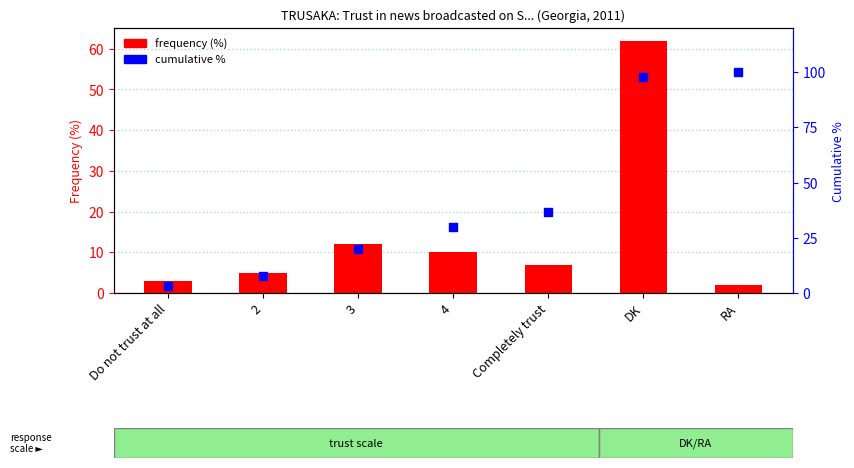

At how many categories does at least one series exceed 70?

2